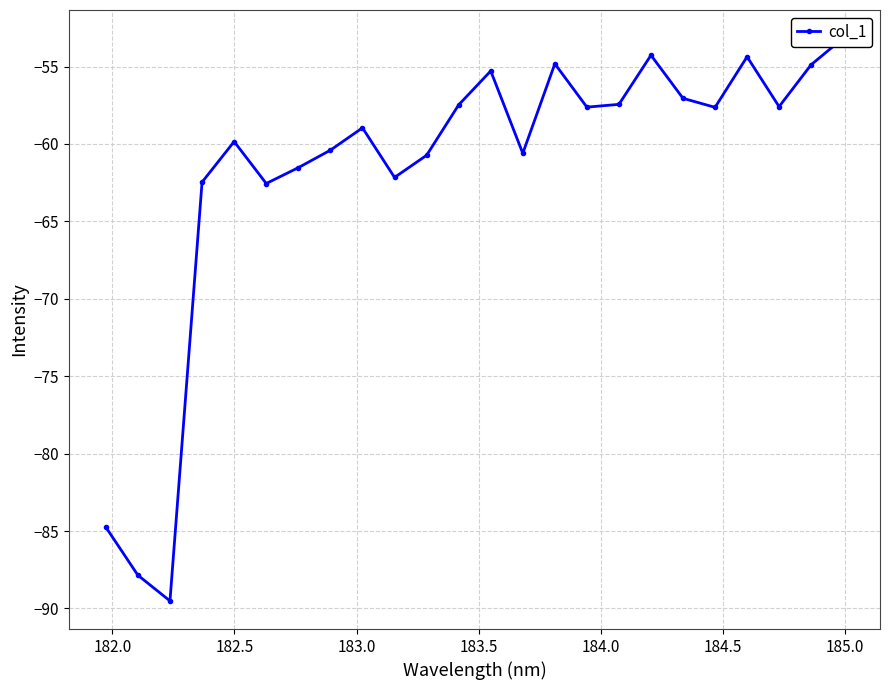

How many series are shown in this chart?

1